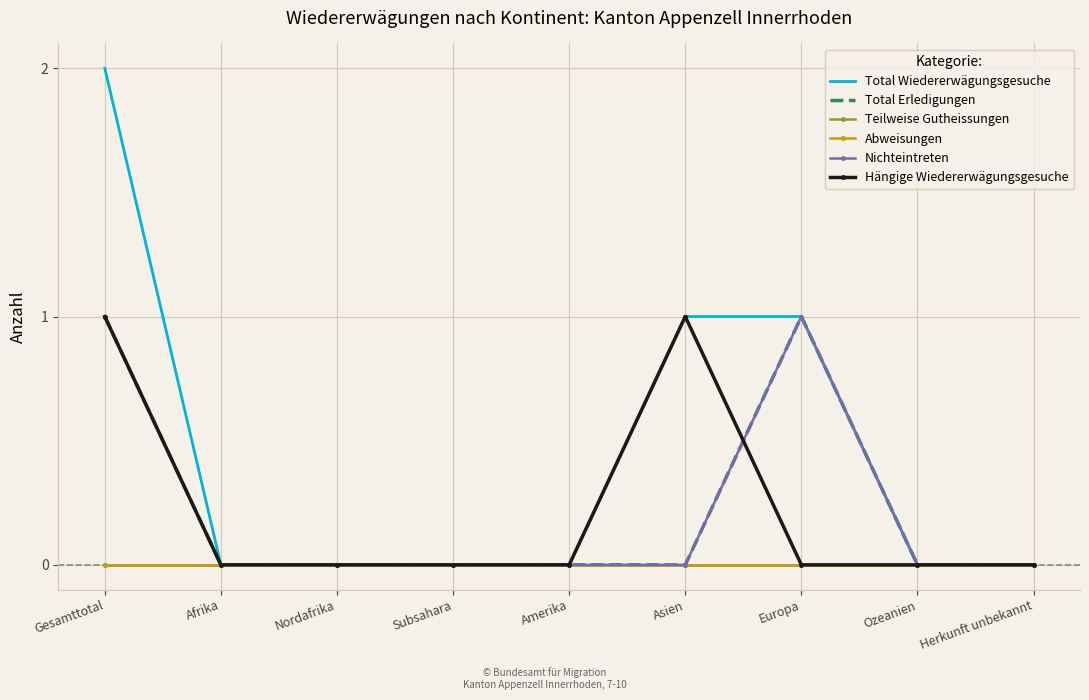

Rank the series by their maximum value, from lowest to highest.

Teilweise Gutheissungen, Abweisungen, Total Erledigungen, Nichteintreten, Hängige Wiedererwägungsgesuche, Total Wiedererwägungsgesuche